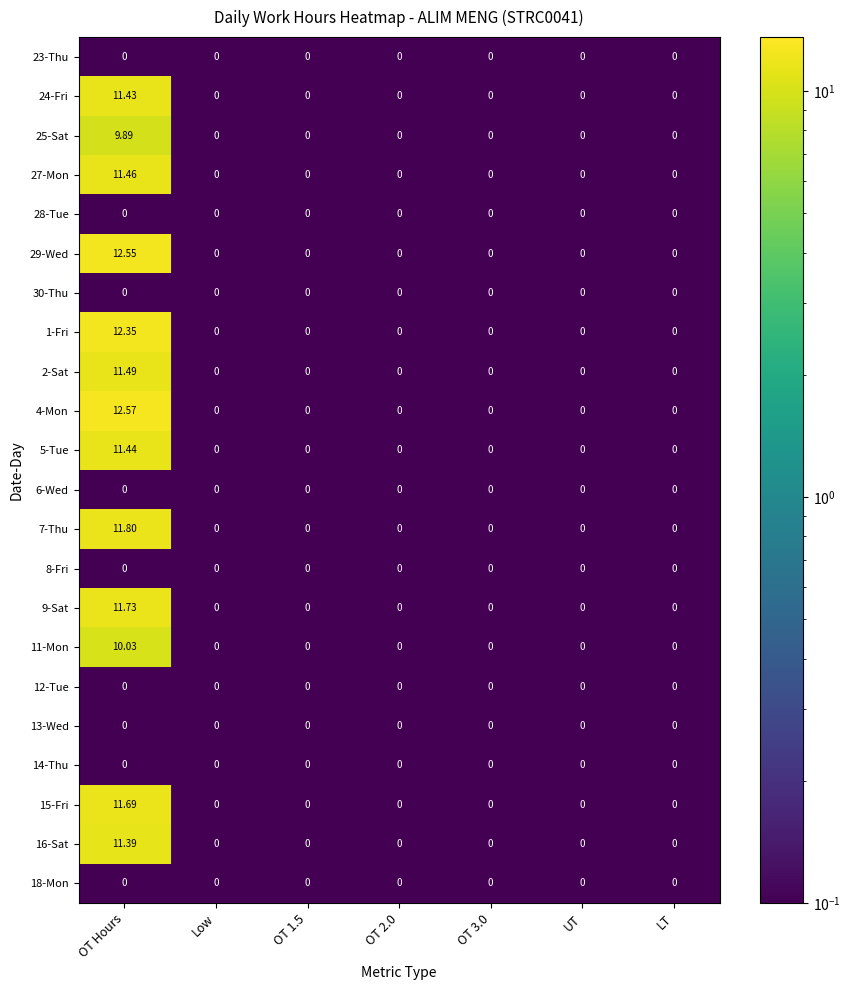

At which category is the sum across all series the highest?

OT Hours